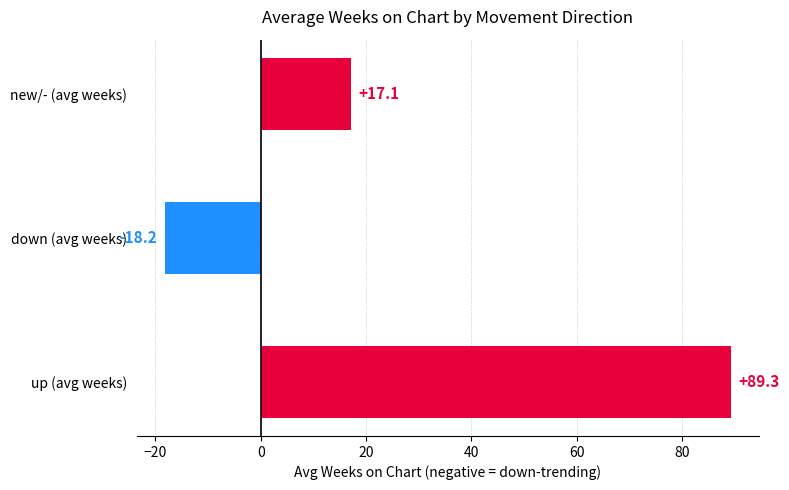

Reading bottom to top, transcribe all the data shown in this chart.

89.3	-18.2	17.1